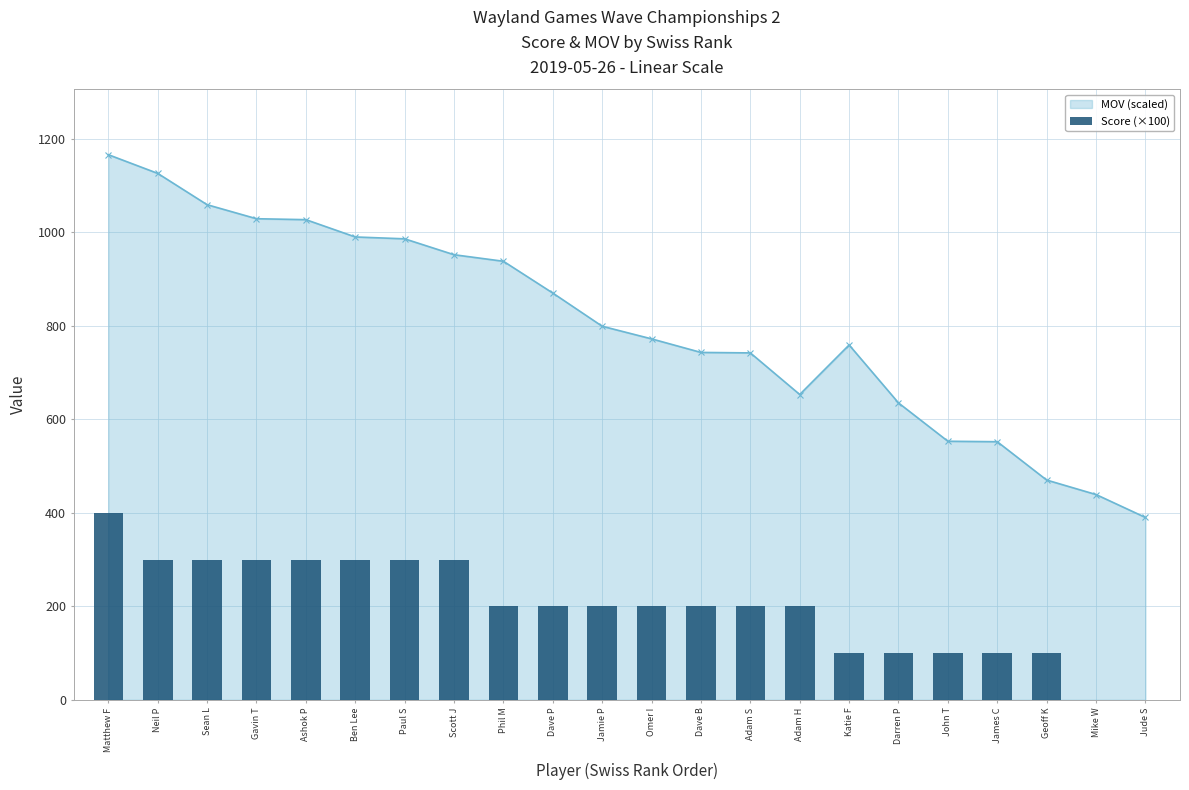

The value at Katie F is 100. True or false?

True